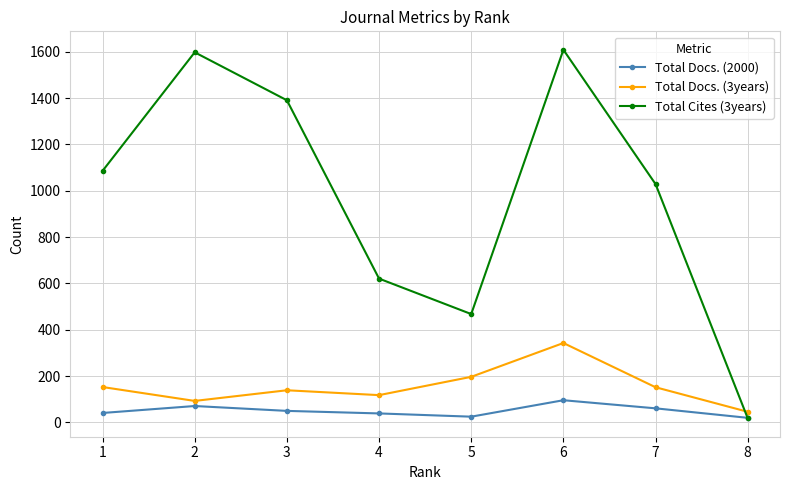

Which series has the widest spread of values?

Total Cites (3years)